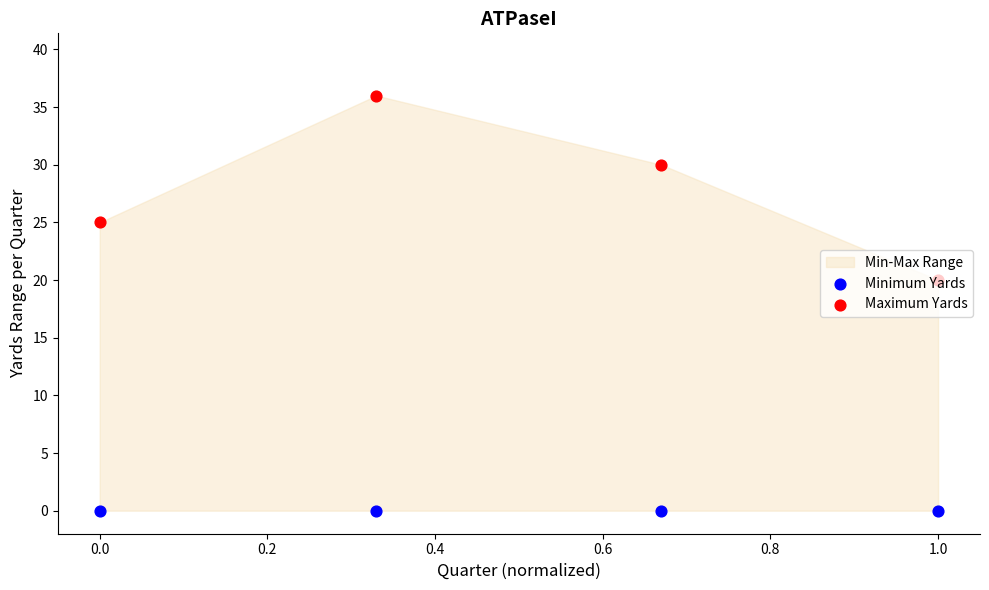

Is the value of Maximum Yards at 0.0 greater than the value of Minimum Yards at 0.0?

Yes